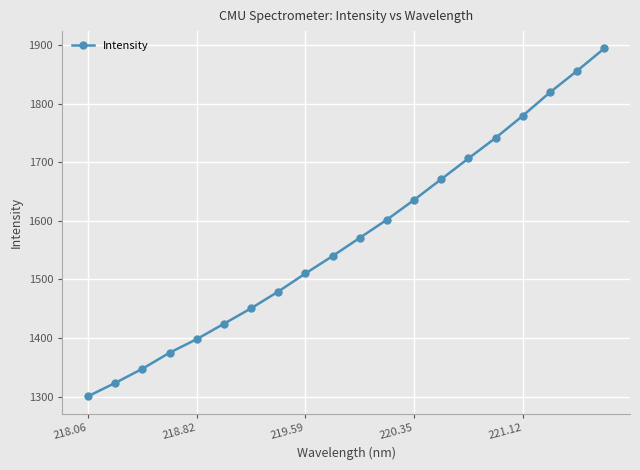

What is the sum of all values?

31427.6